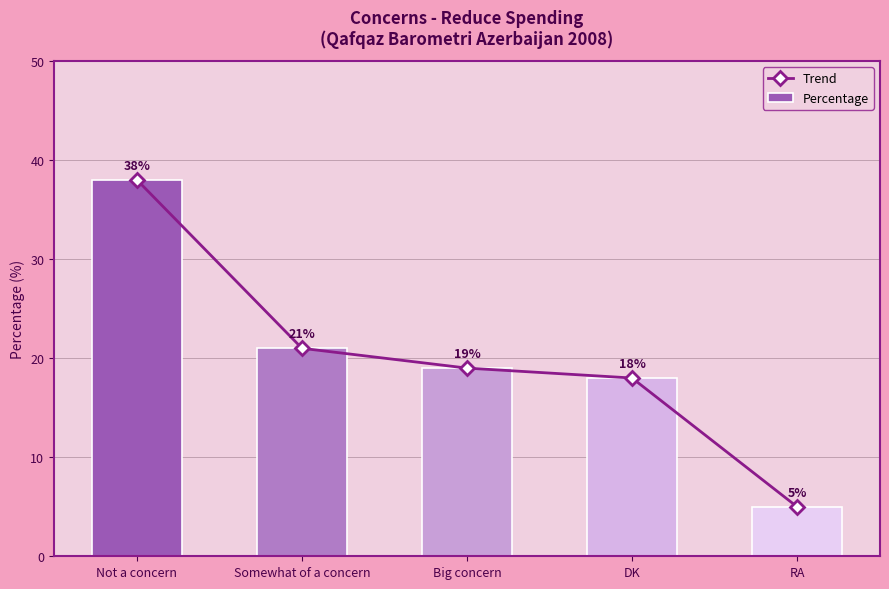

What is the difference between the maximum and minimum values in the Percentage series?

33